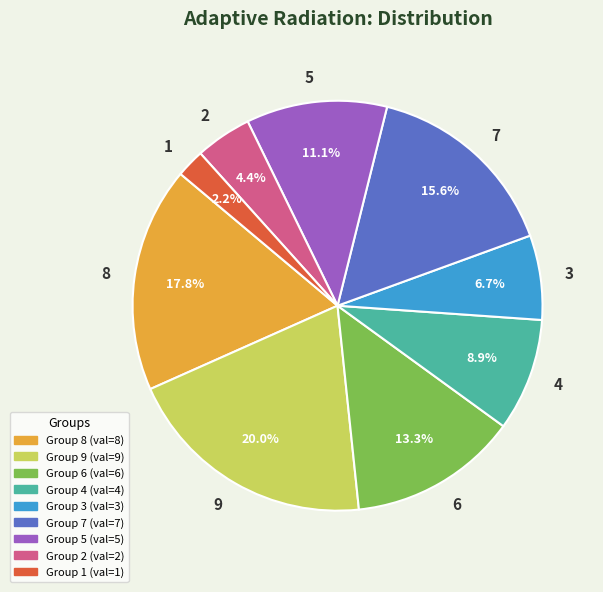

Which category has the biggest portion of the pie?

9